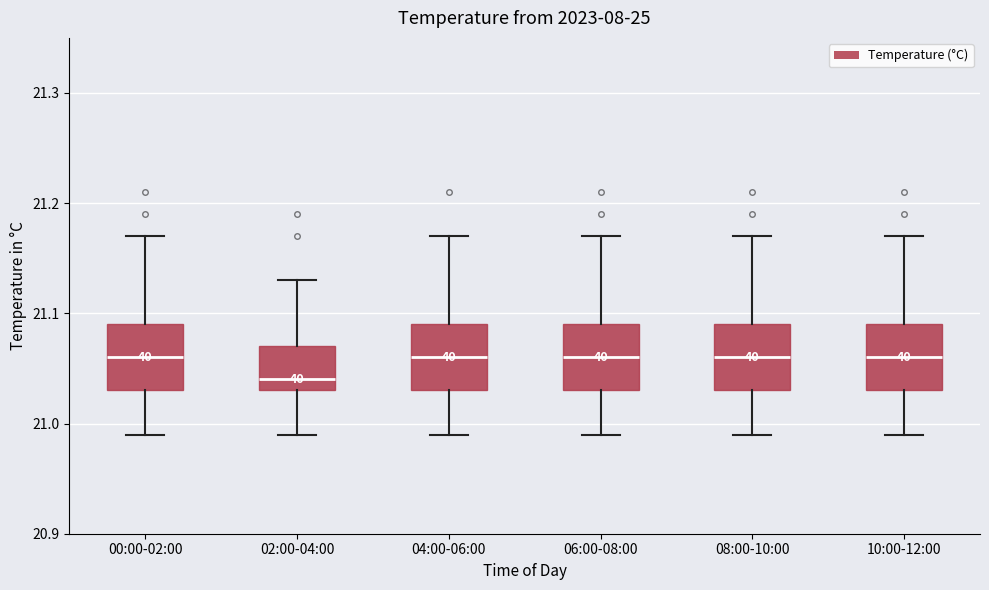

Where does the upper whisker of the box for 08:00-10:00 end on the y-axis? The values are not printed on the chart, so give them approximately, as read against the axis.

21.17